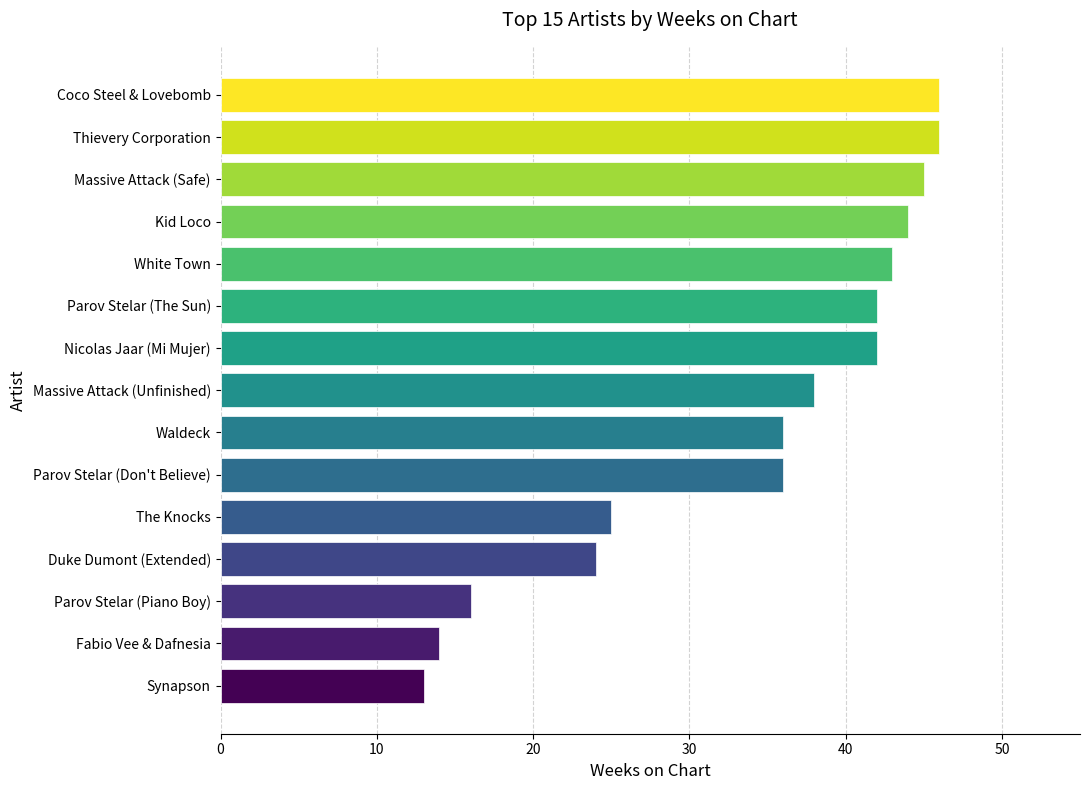

Count the number of data series in this chart.

1